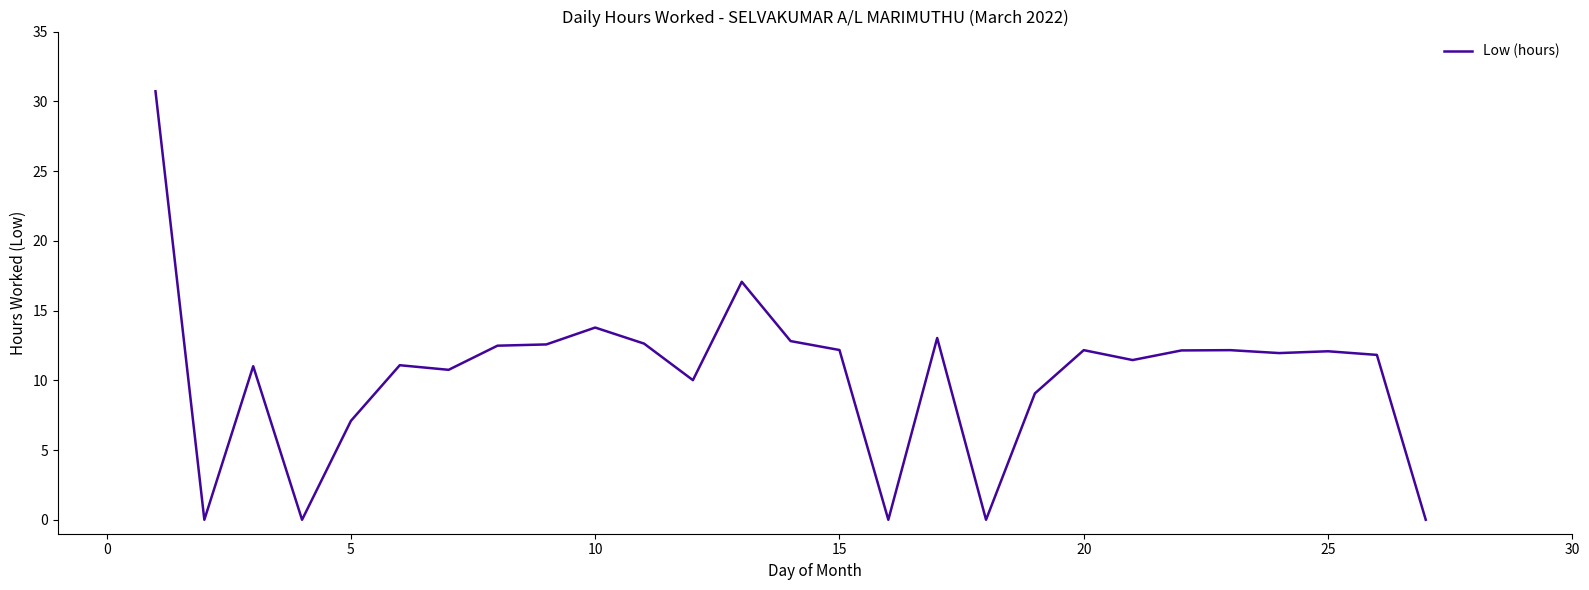

What is the maximum value shown in the chart?

30.7